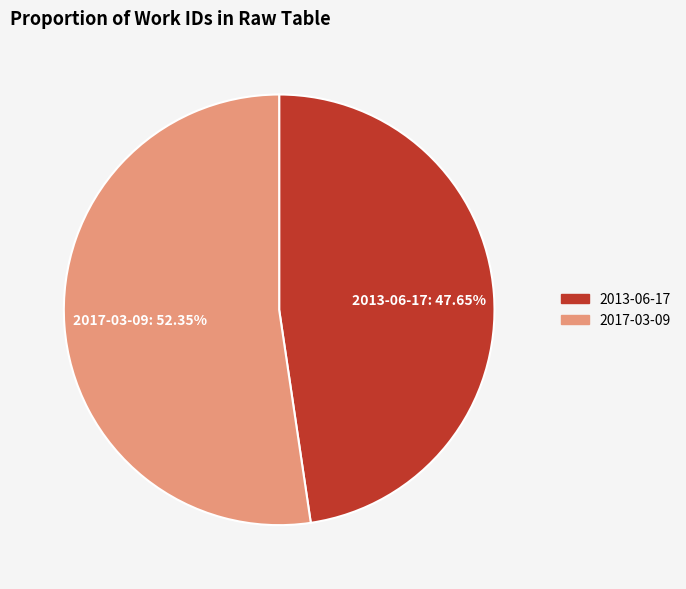

How much of the chart is everything except 2017-03-09?

47.7%